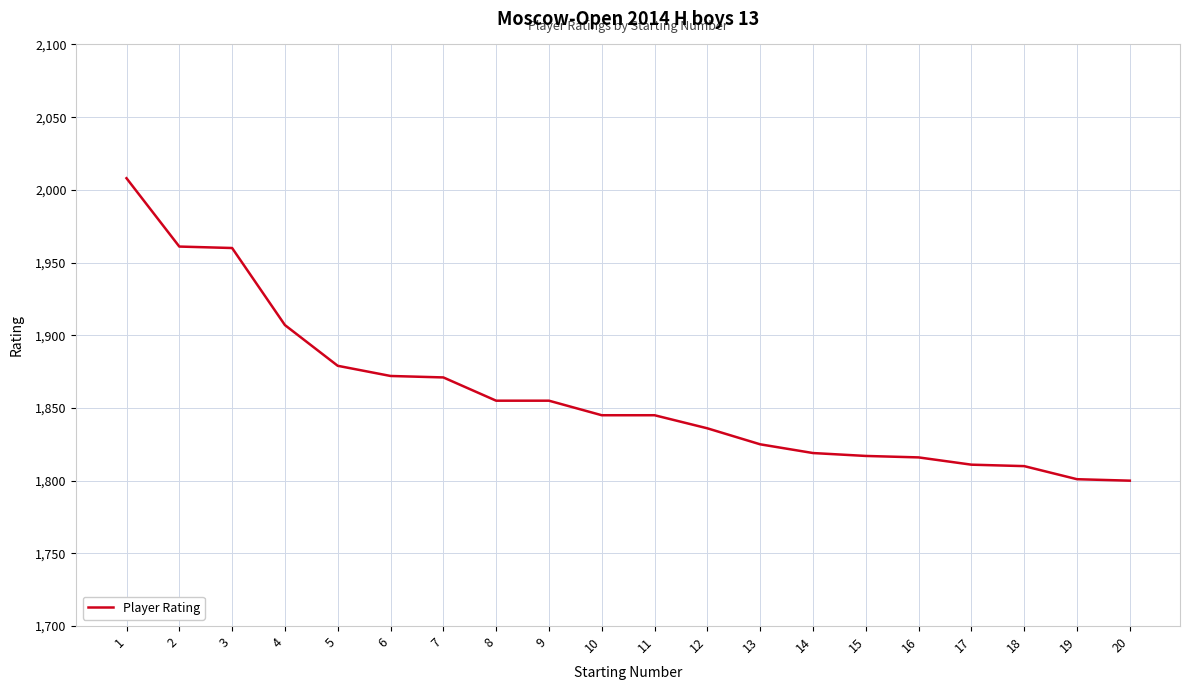

At which label is the value closest to 1904?

4